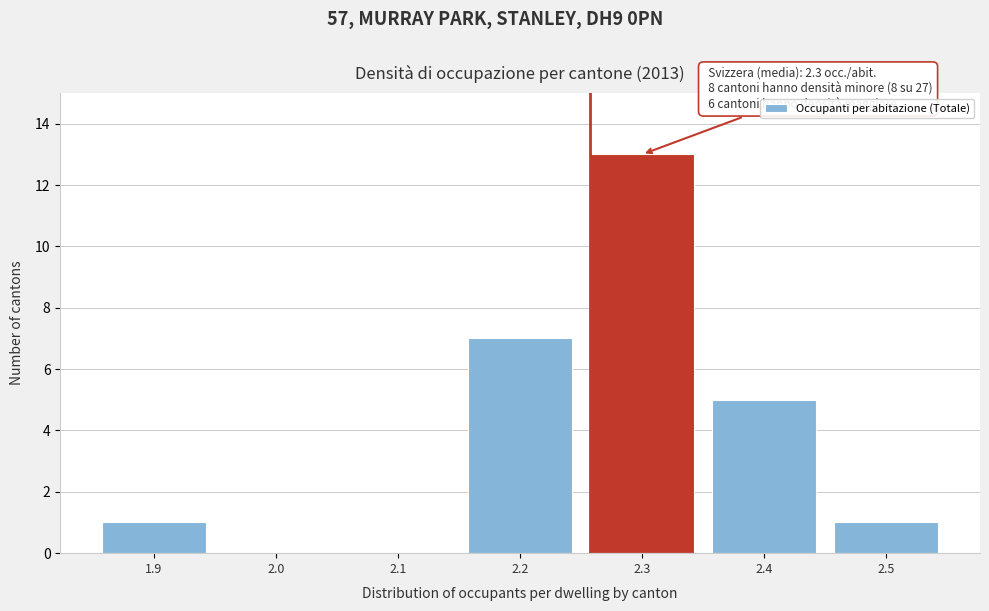

Over which range of the x-axis is the bar tallest?

2.25 to 2.35